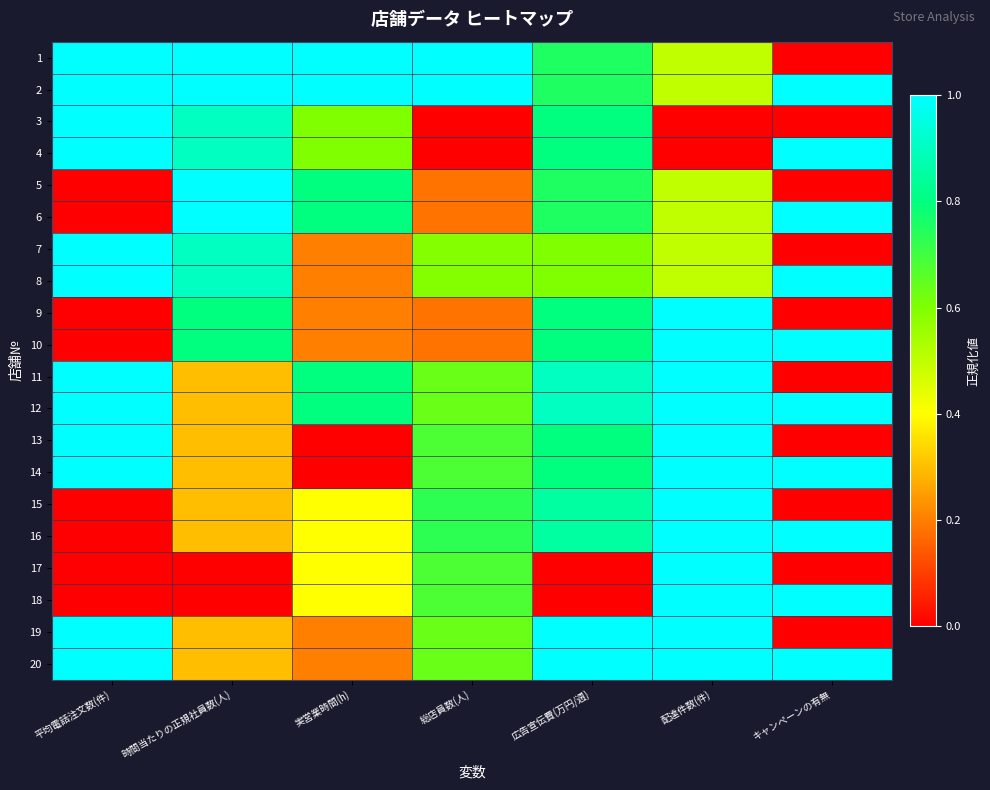

At which category does the chart reach its minimum across all series?

キャンペーンの有無